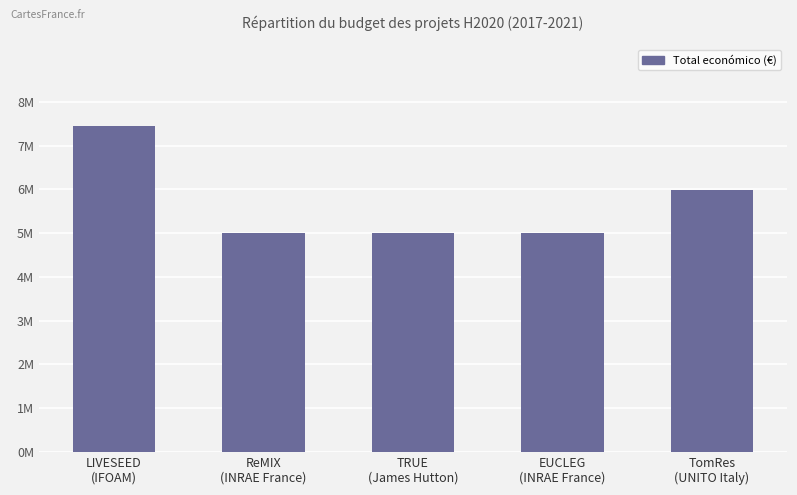

True or false: the data shows 4999927 at TRUE
(James Hutton).

True